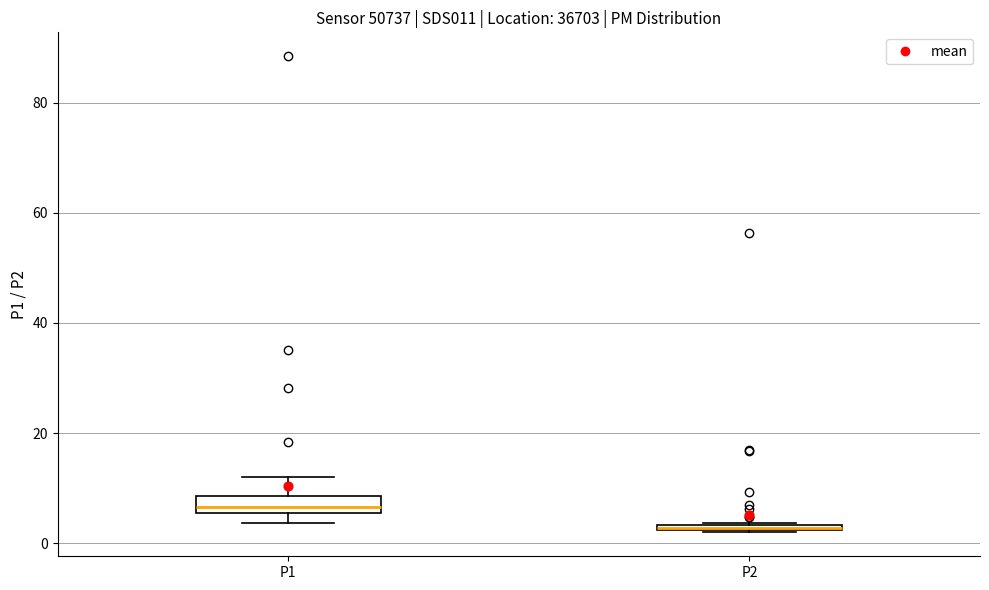

Where is the lower edge of the box for P2 on the y-axis? The values are not printed on the chart, so give them approximately, as read against the axis.

2